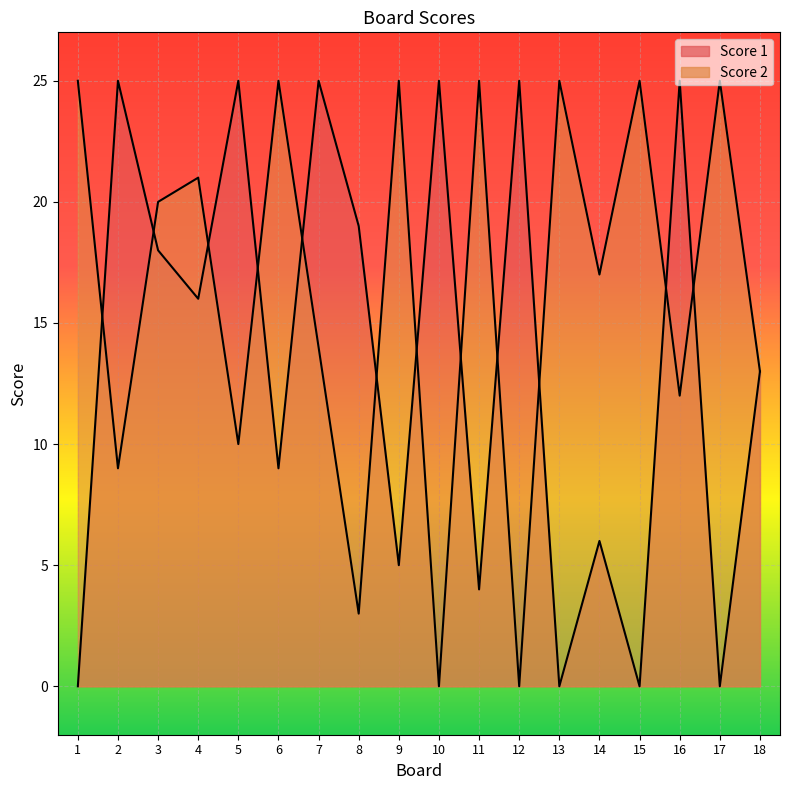

How many values in Score 2 are above zero?

16